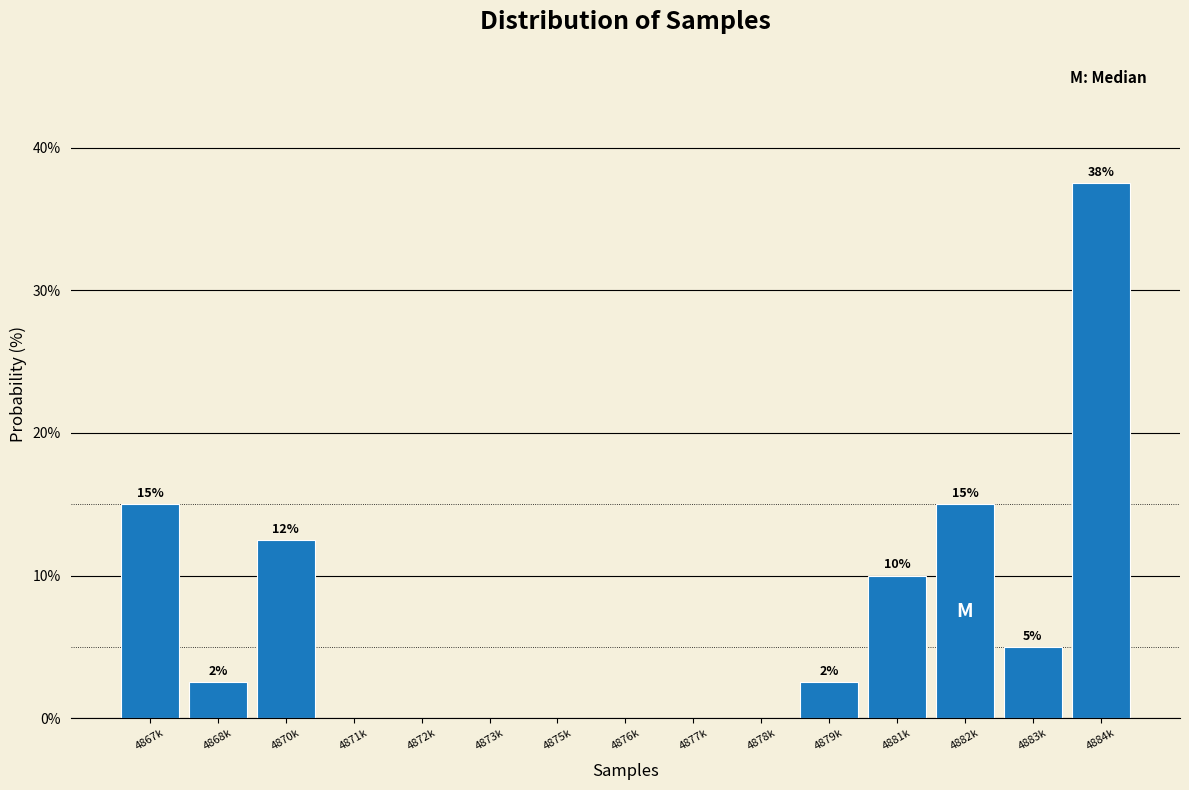

Where does the data first go above 2?

4867k